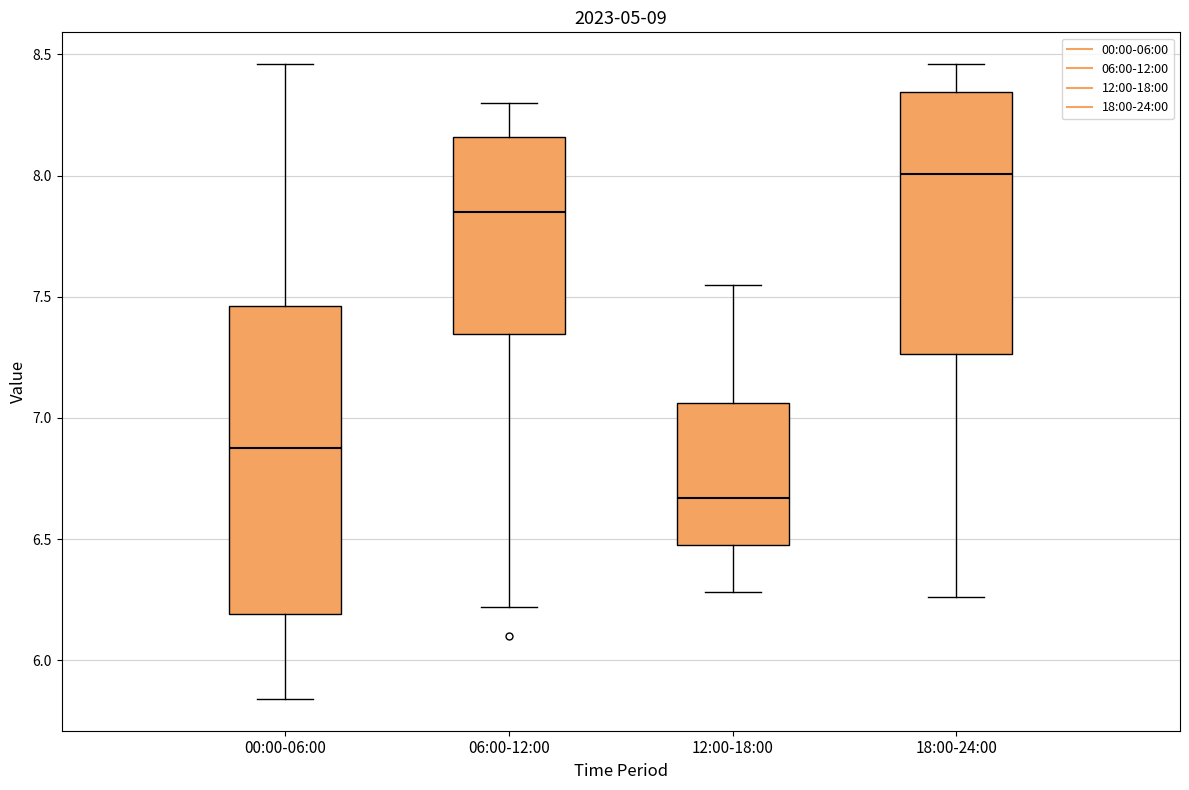

Which box is the tallest, from its lower edge to its upper edge?

00:00-06:00